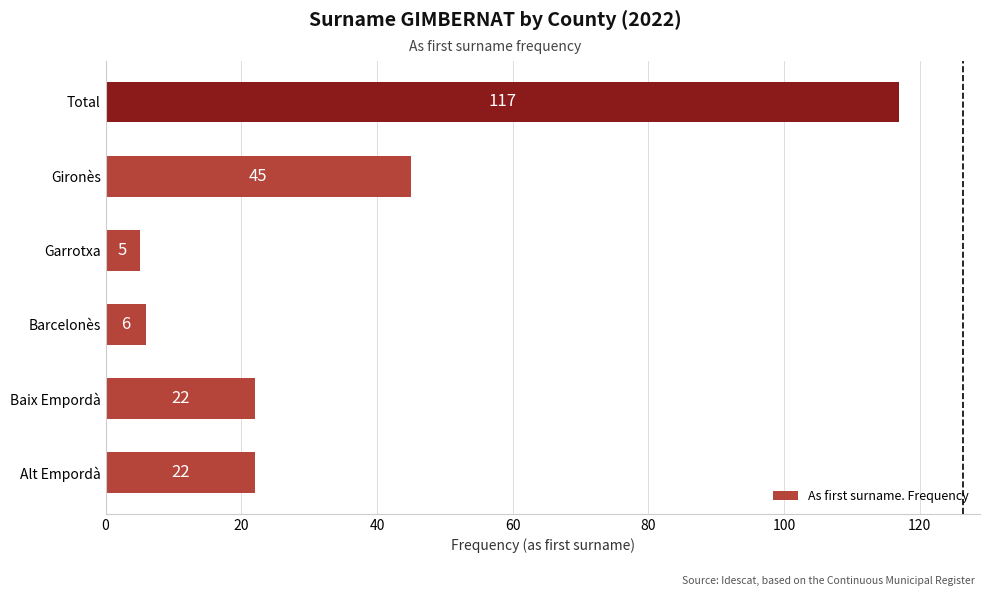

Between Baix Empordà and Barcelonès, which is larger?

Baix Empordà